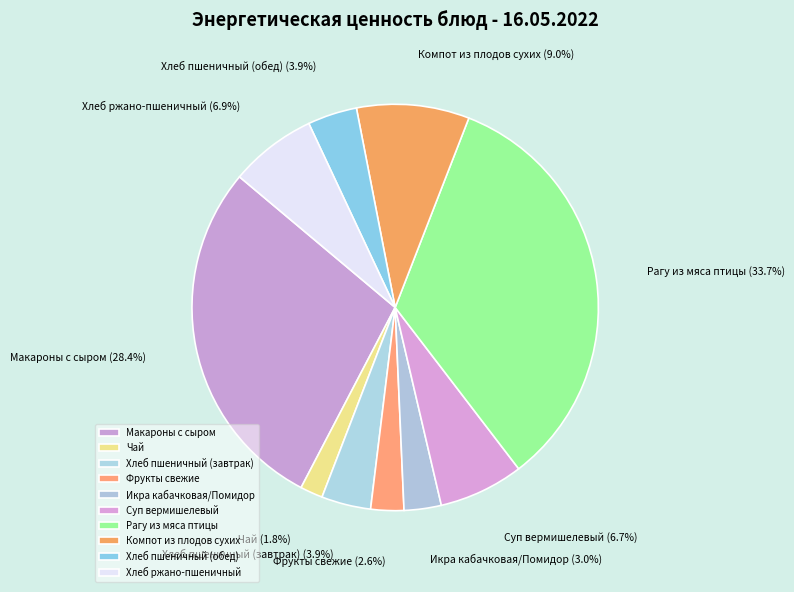

What percentage is NOT represented by Фрукты свежие?

97.4%